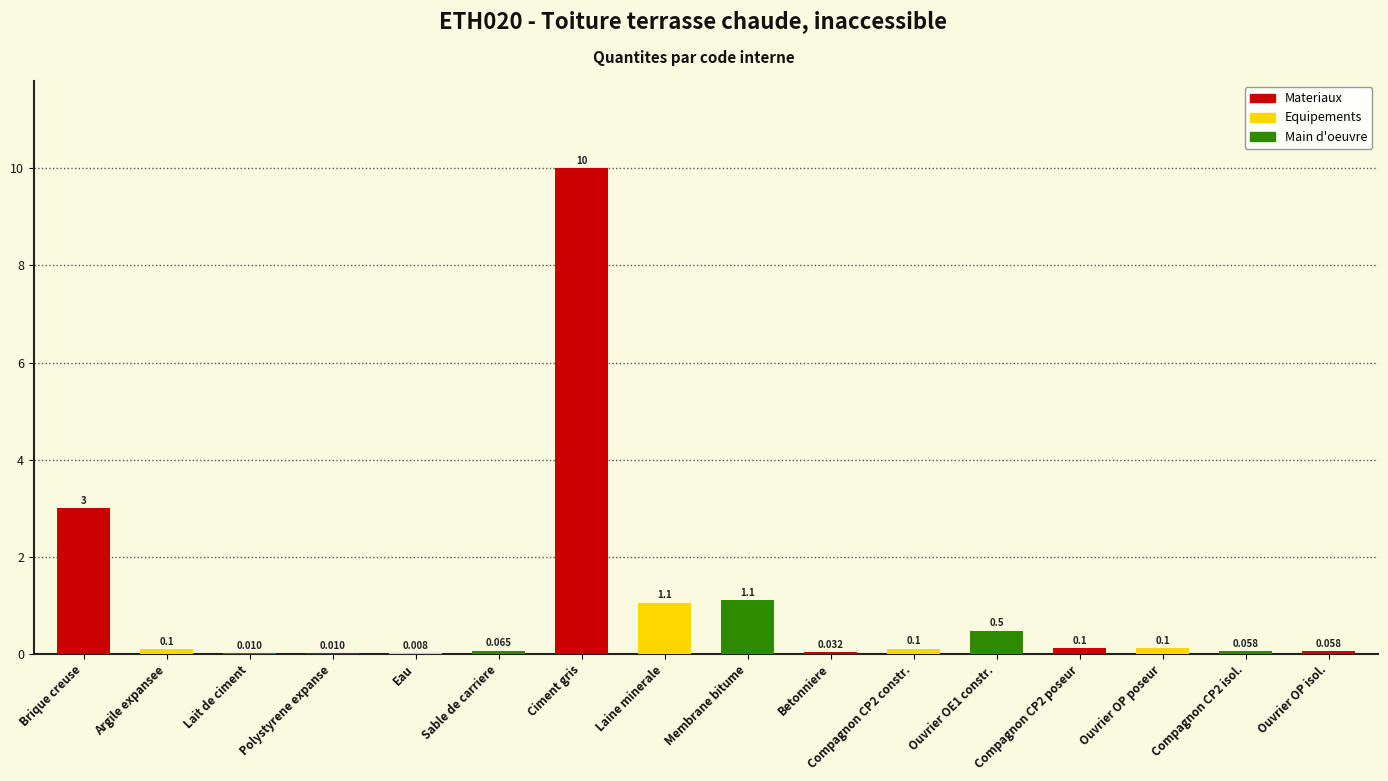

At which label is the value closest to 5?

Brique creuse